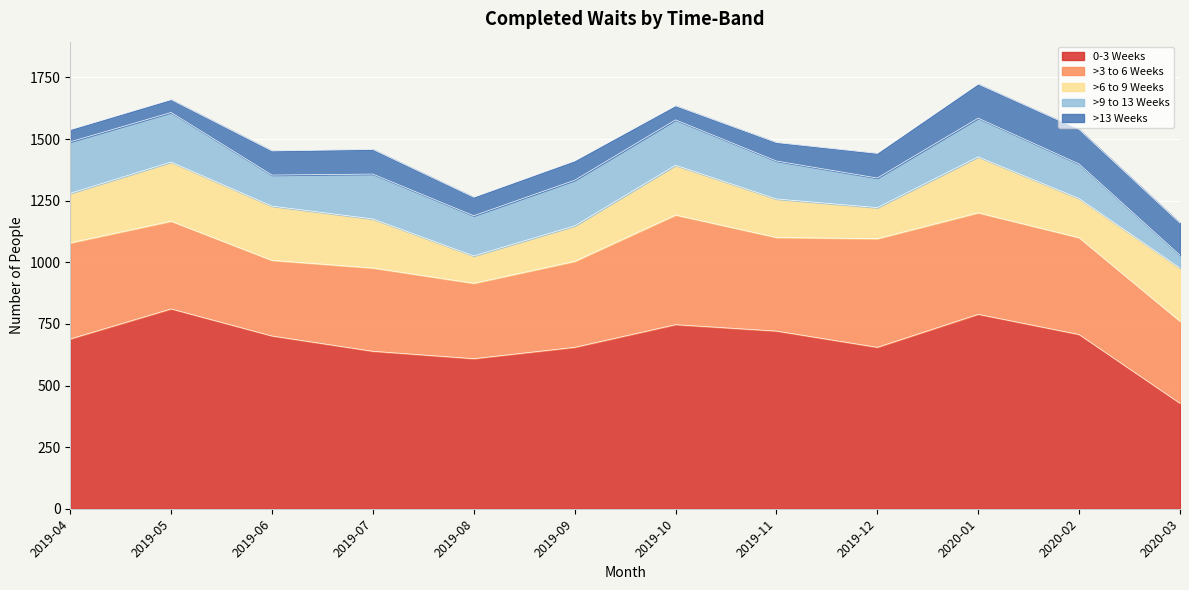

Is the value of >9 to 13 Weeks at 2019-09 greater than the value of >13 Weeks at 2019-06?

Yes